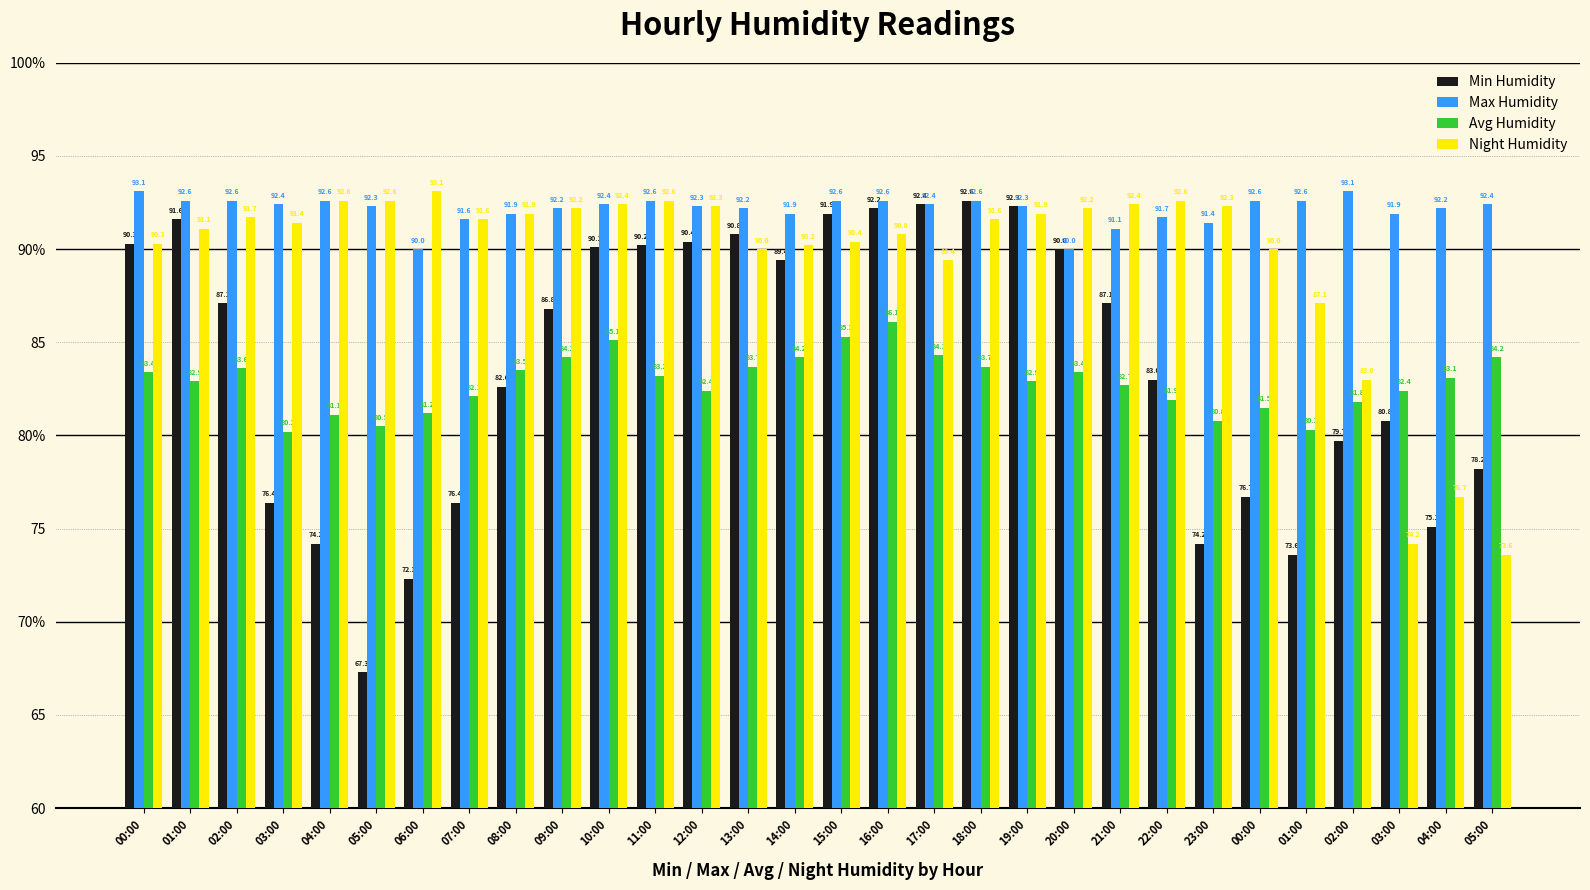

What are all the series names shown in the legend?

Min Humidity, Max Humidity, Avg Humidity, Night Humidity